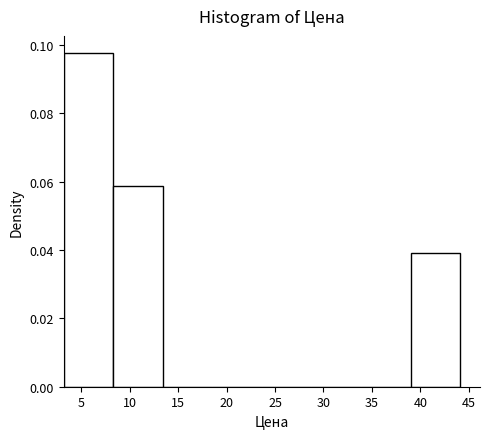

Reading left to right, transcribe this chart: for each bar, give the range it covers on the x-axis and its height. Neither the bar edges nor the heights are printed on the chart, so give them approximately, as read against the axes.

3.0 to 8.5: 0.098
8.5 to 13.5: 0.058
13.5 to 18.5: 0
18.5 to 23.5: 0
23.5 to 29.0: 0
29.0 to 34.0: 0
34.0 to 39.0: 0
39.0 to 44.0: 0.040